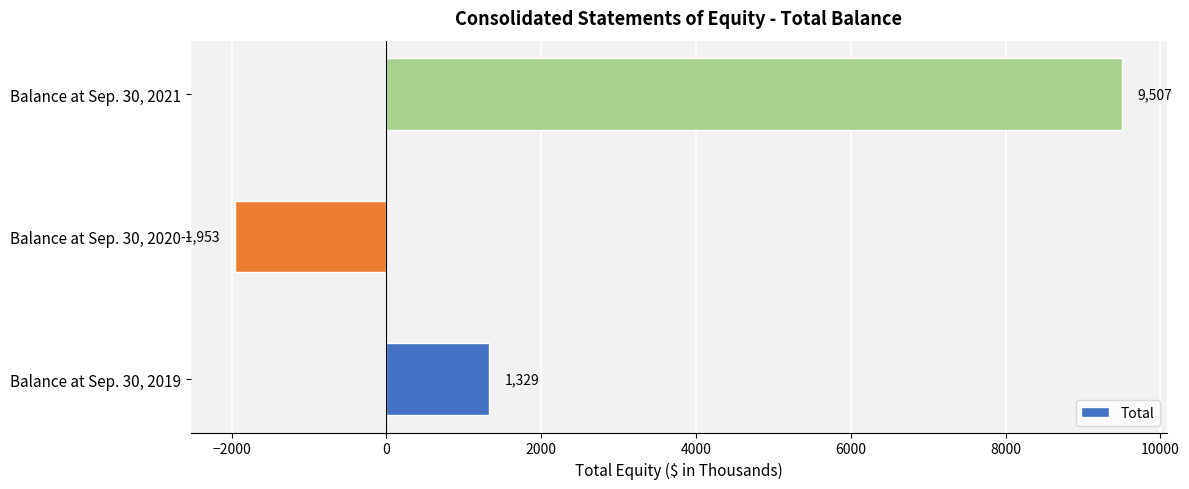

Rank the categories by value from lowest to highest.

Balance at Sep. 30, 2020, Balance at Sep. 30, 2019, Balance at Sep. 30, 2021